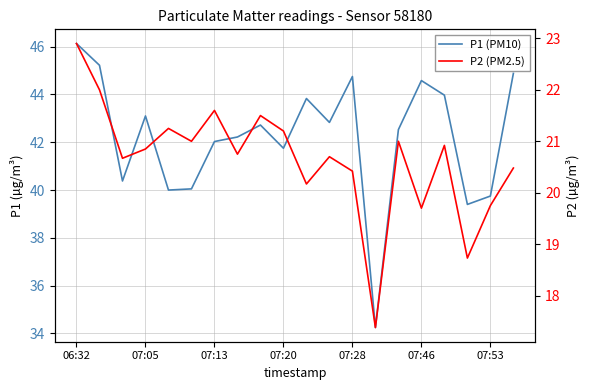

Reading left to right, transcribe all the data shown in this chart.

P1 (PM10): 46.1	45.2	40.4	43.1	40.0	40.0	42.0	42.2	42.7	41.8	43.8	42.8	44.8	34.2	42.5	44.6	44.0	39.4	39.8	44.9
P2 (PM2.5): 22.9	22.0	20.7	20.9	21.2	21.0	21.6	20.8	21.5	21.2	20.2	20.7	20.4	17.4	21.0	19.7	20.9	18.7	19.8	20.5